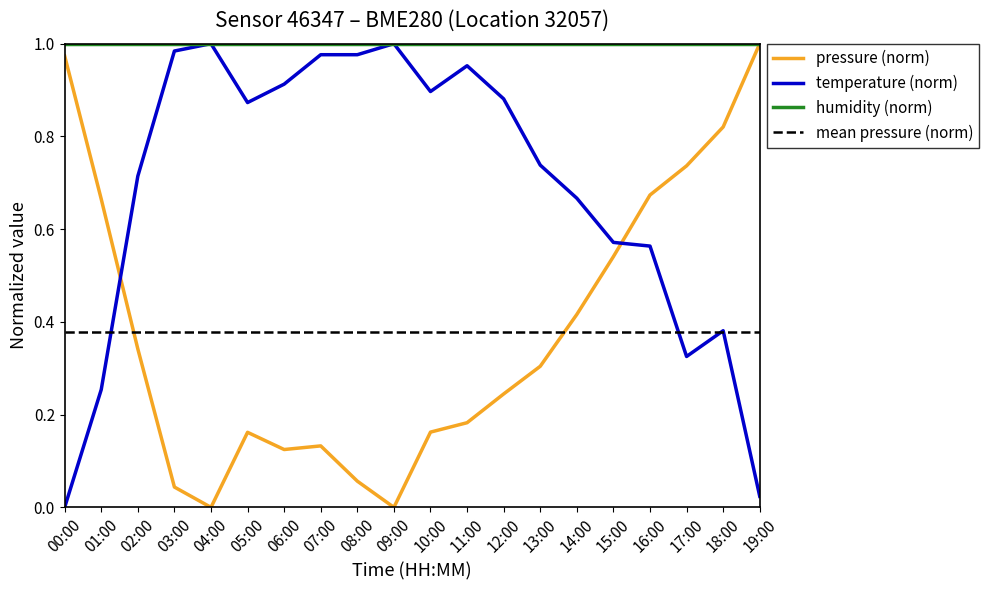

The value of pressure (norm) at 17:00 is 0.4. True or false?

False